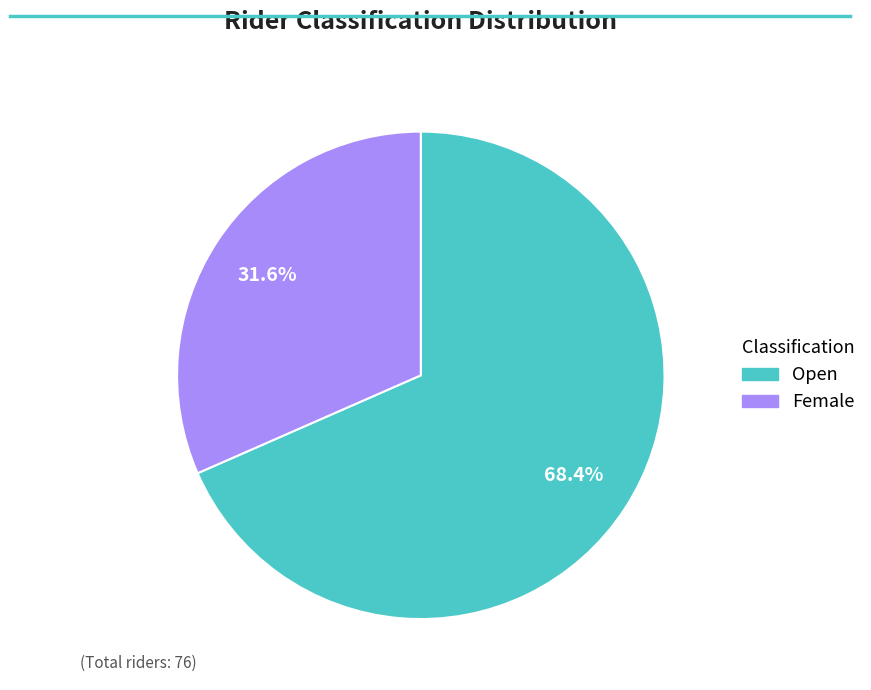

Rank the categories by value from lowest to highest.

Female, Open